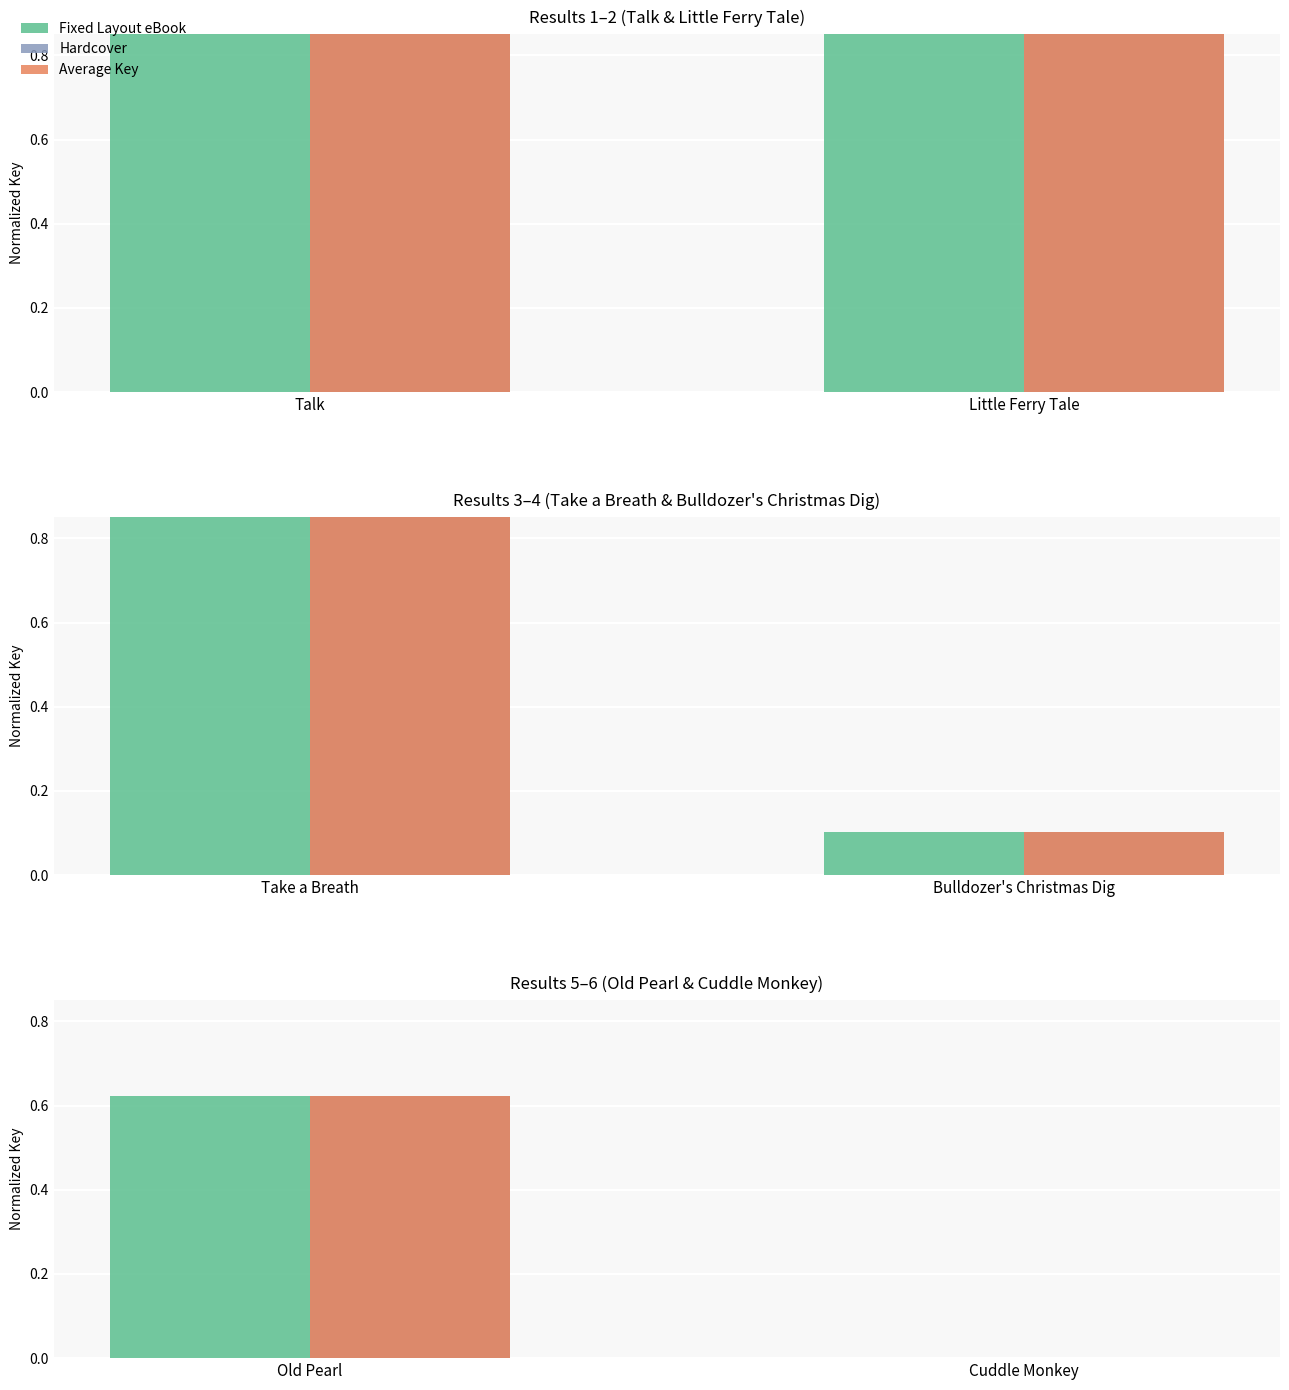

Are the bars grouped side by side (vs. stacked)?

Yes